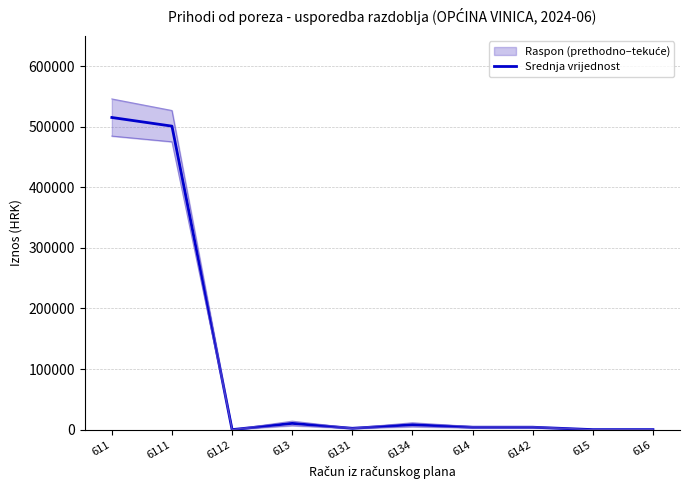

True or false: the data shows 3973.2 at 614.

True